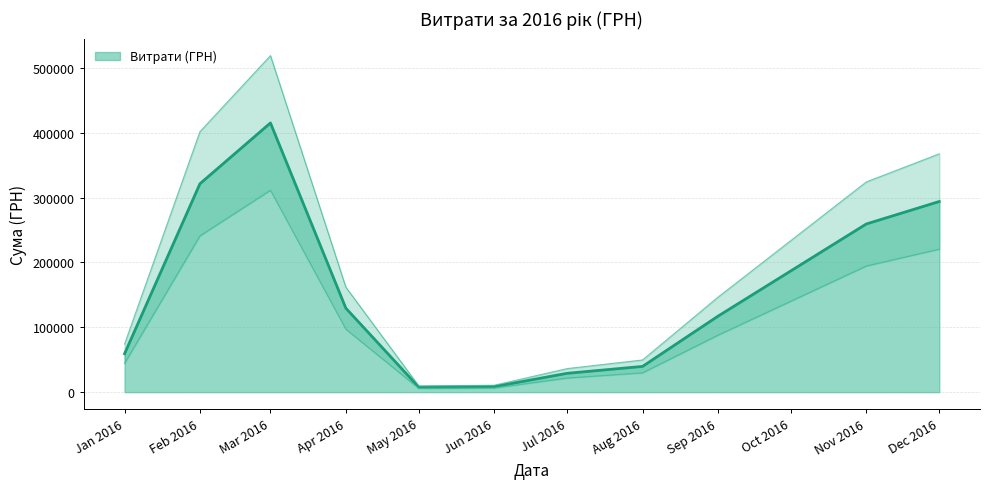

Which series has the largest total across all categories?

Витрати (ГРН)